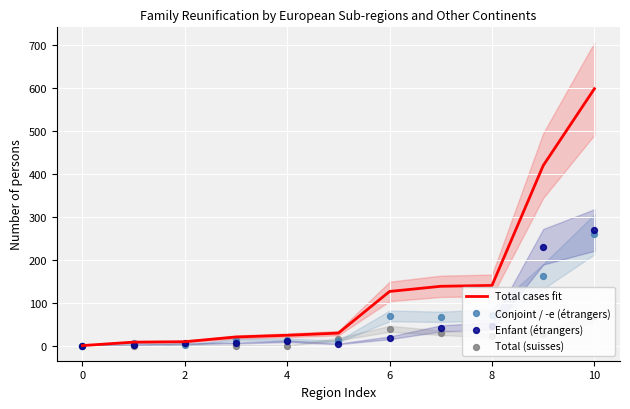

At which category is the sum across all series the highest?

10